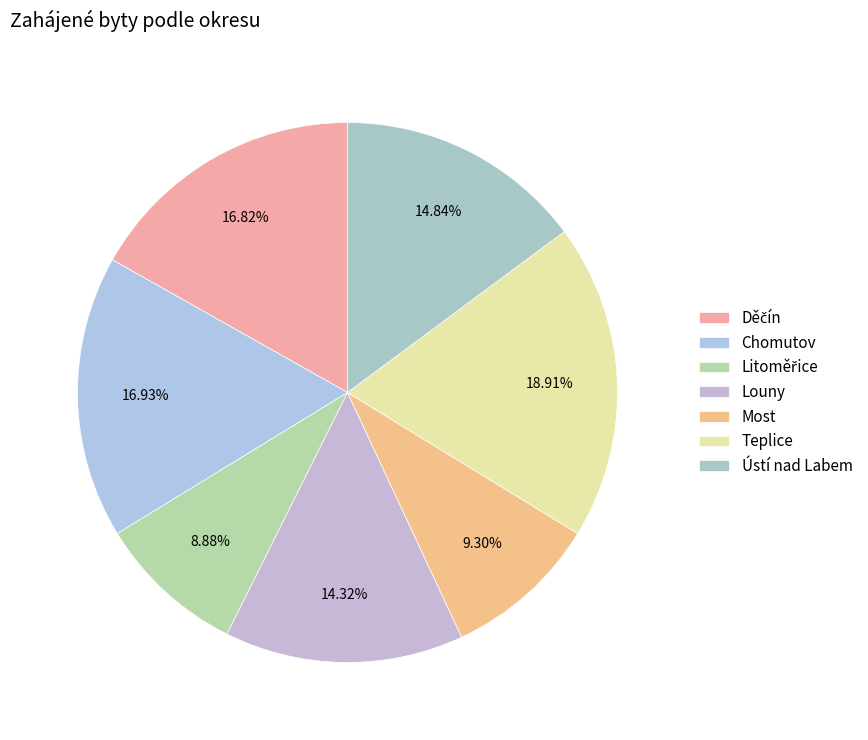

Count the number of slices in the pie.

7